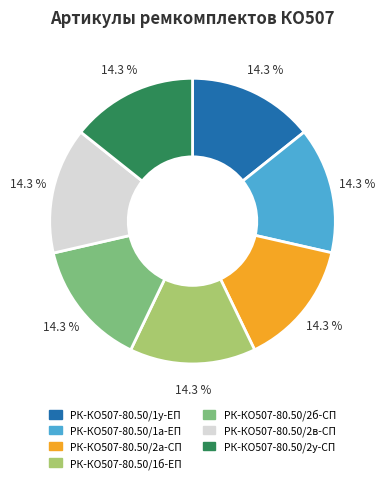

Combined, do РК-КО507-80.50/1у-ЕП and РК-КО507-80.50/1б-ЕП account for over 50%?

No